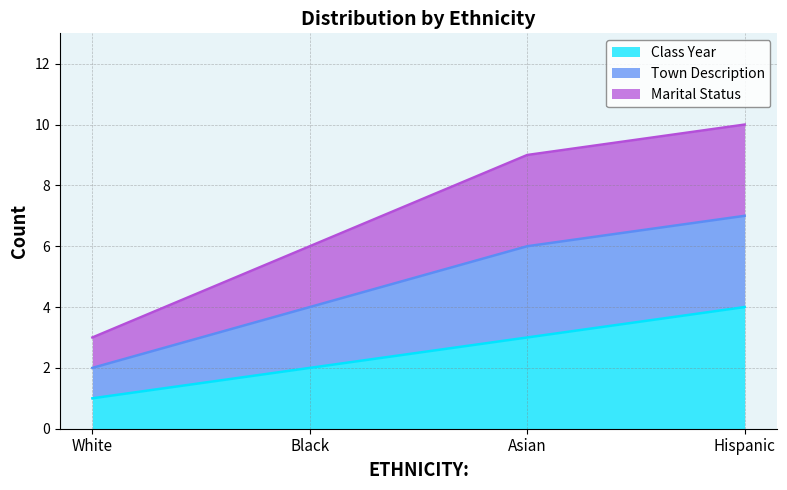

The value of Town Description at Black is 9. True or false?

False